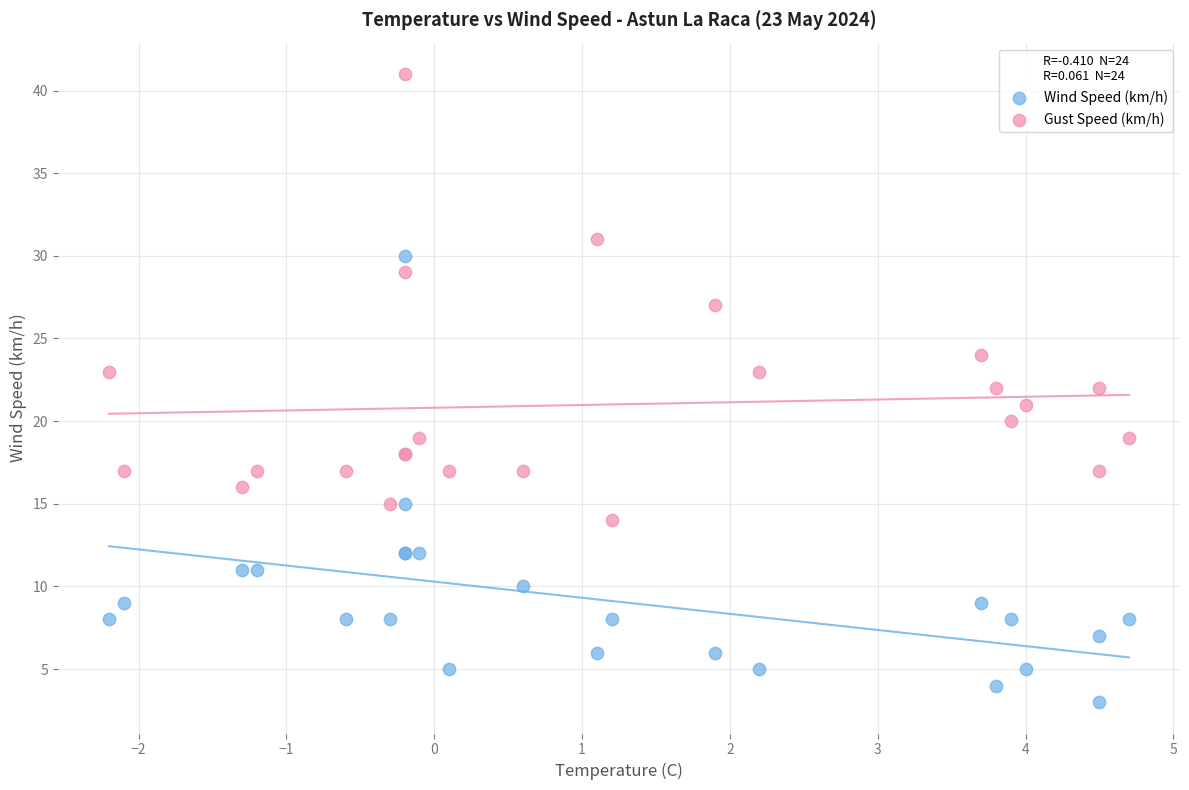

Which series reaches the maximum Y coordinate?

Gust Speed (km/h)